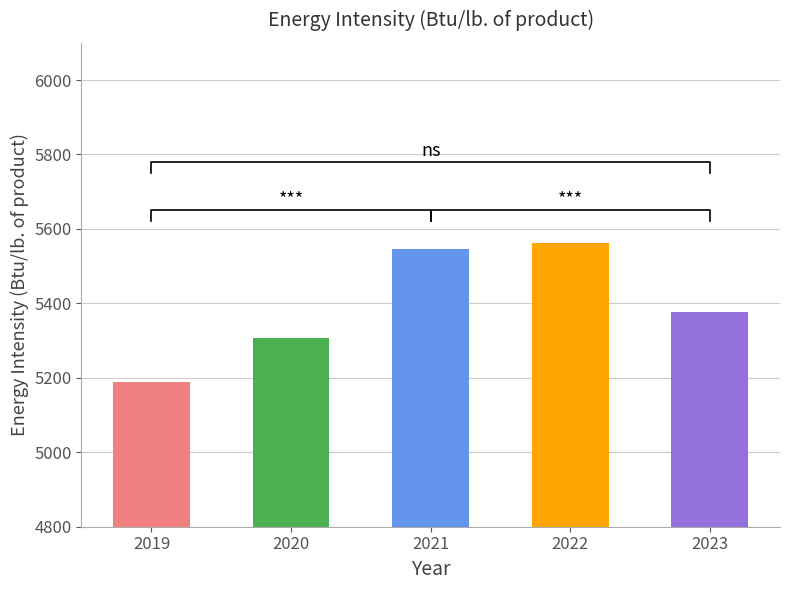

List the labels in order of value, smallest first.

2019, 2020, 2023, 2021, 2022